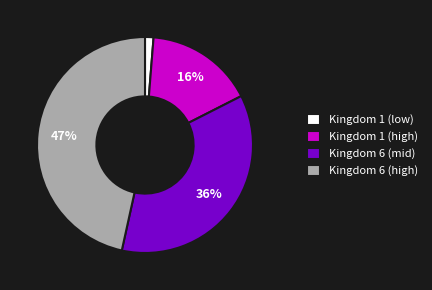

Which has a higher value, Kingdom 1 (high) or Kingdom 1 (low)?

Kingdom 1 (high)